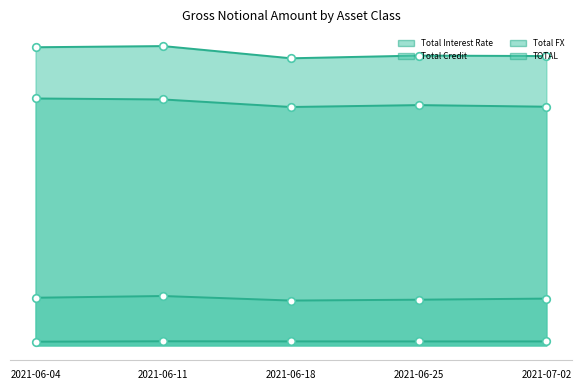

At how many categories does at least one series exceed 281565343?

5